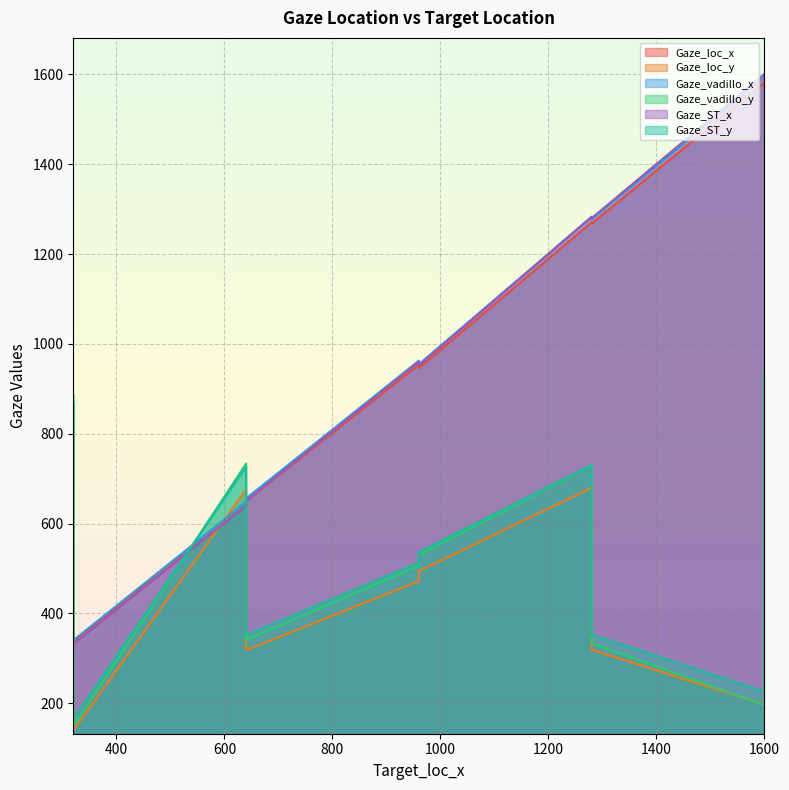

Which series has the widest spread of values?

Gaze_ST_x